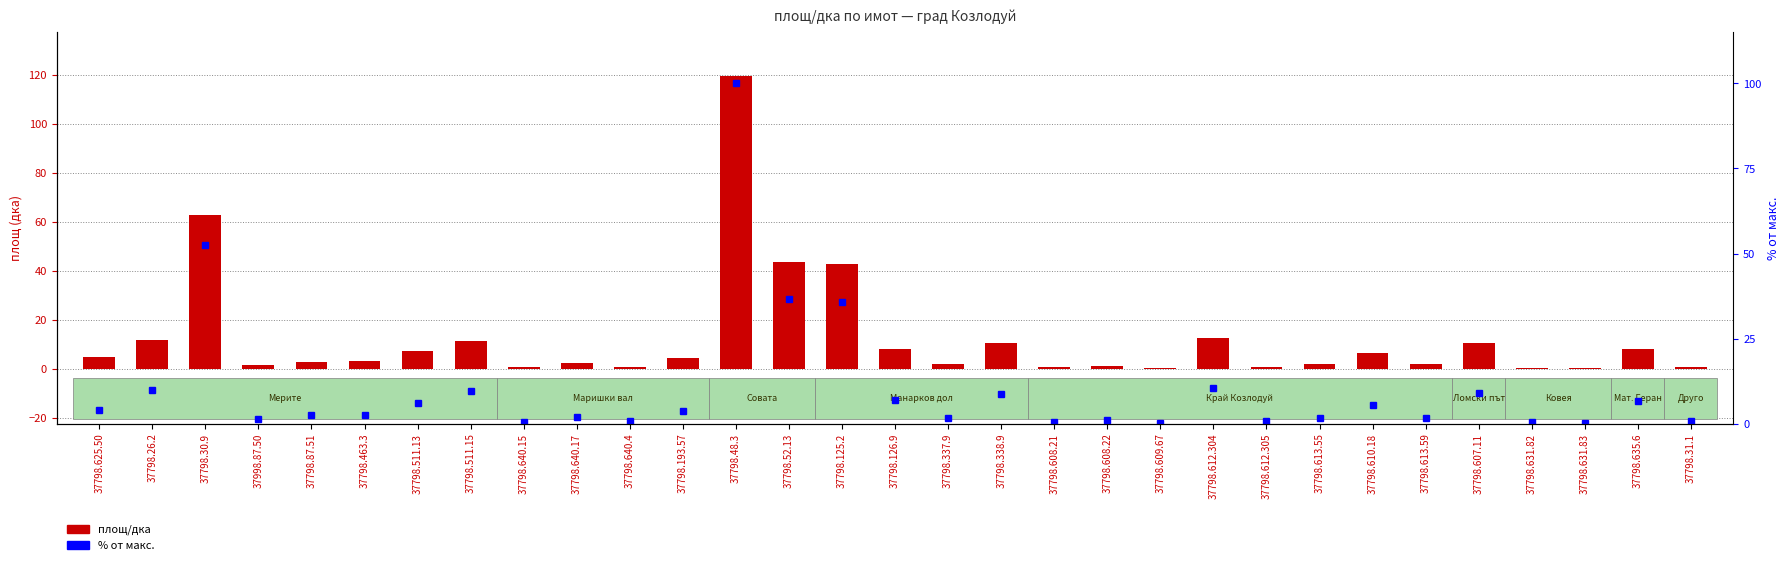

Is it true that % от макс. equals 1.8 at 37798.463.3?

False